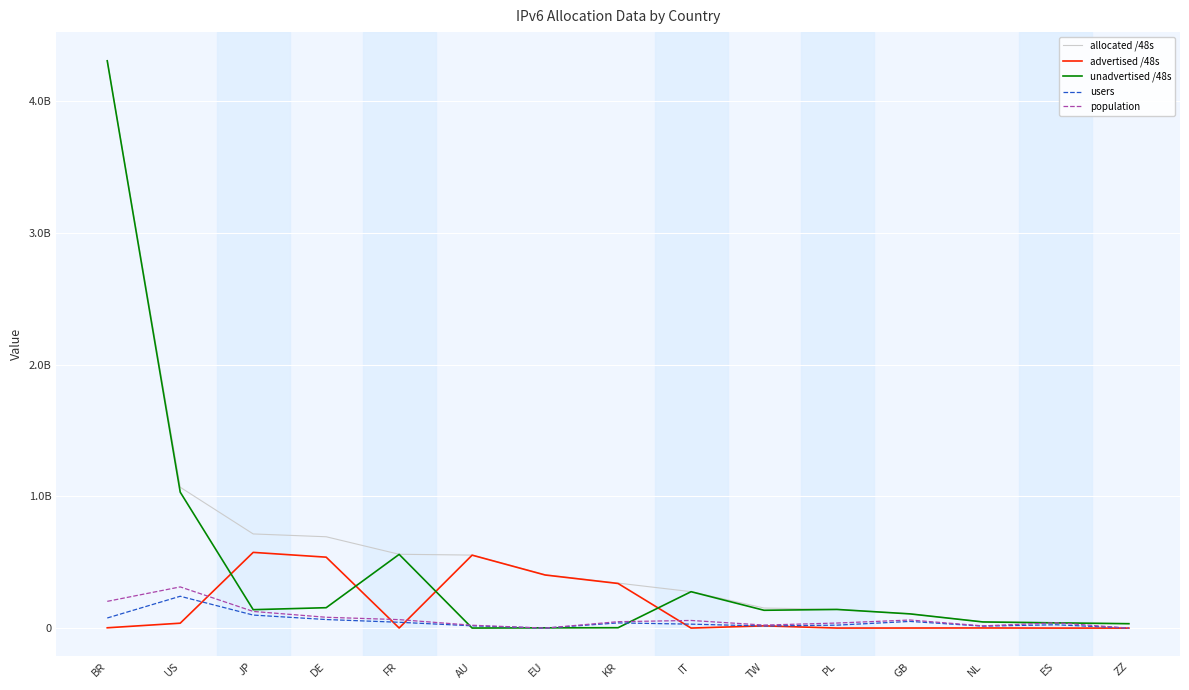

What are all the series names shown in the legend?

allocated /48s, advertised /48s, unadvertised /48s, users, population